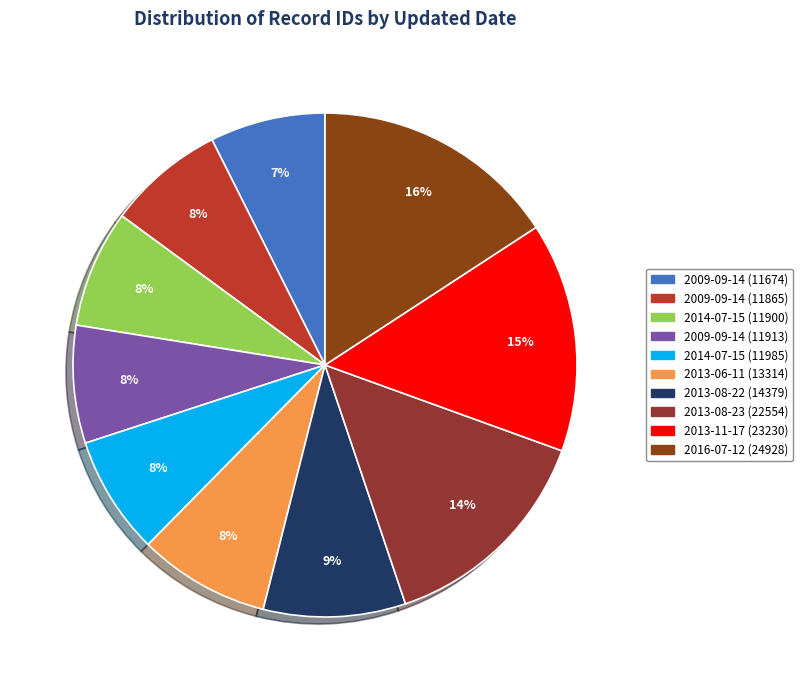

Is it true that 2009-09-14 (11674) is 1% of the pie?

False